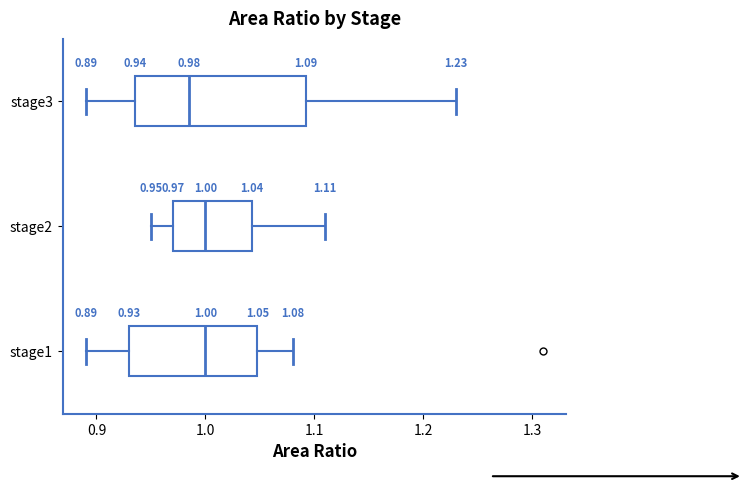

Comparing the boxes themselves (not the whiskers), which one is the widest?

stage3